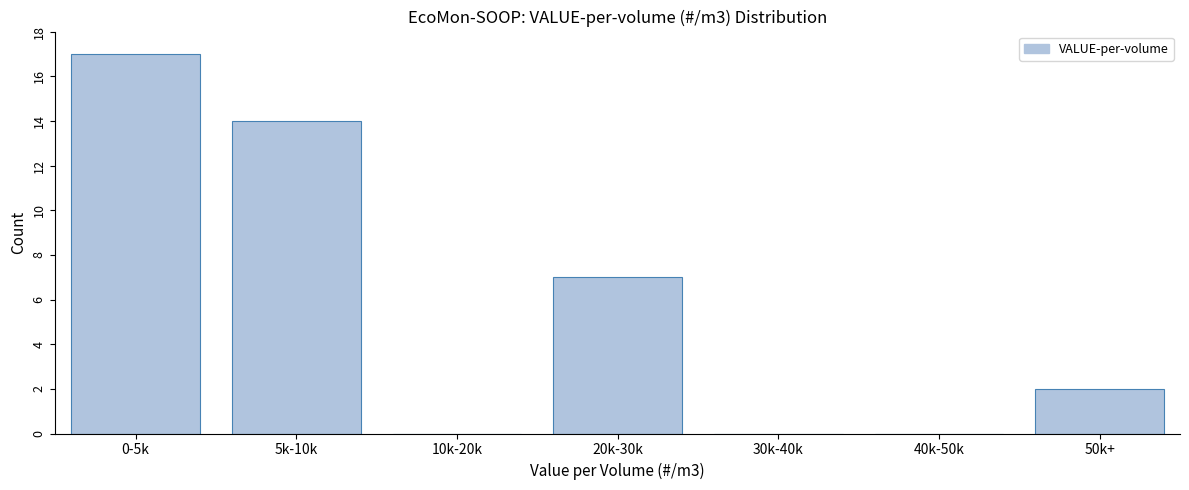

Reading left to right, list all the values displayed in this chart.

0-5k=17	5k-10k=14	10k-20k=0	20k-30k=7	30k-40k=0	40k-50k=0	50k+=2